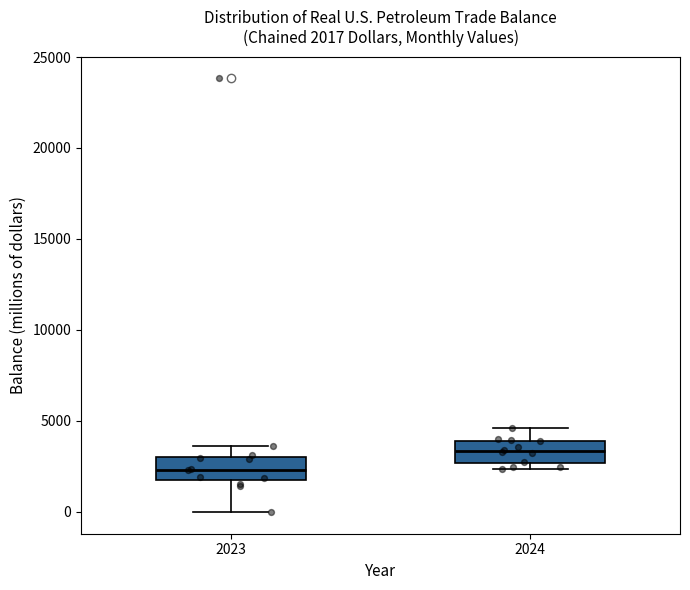

Which box has the lowest median line?

2023